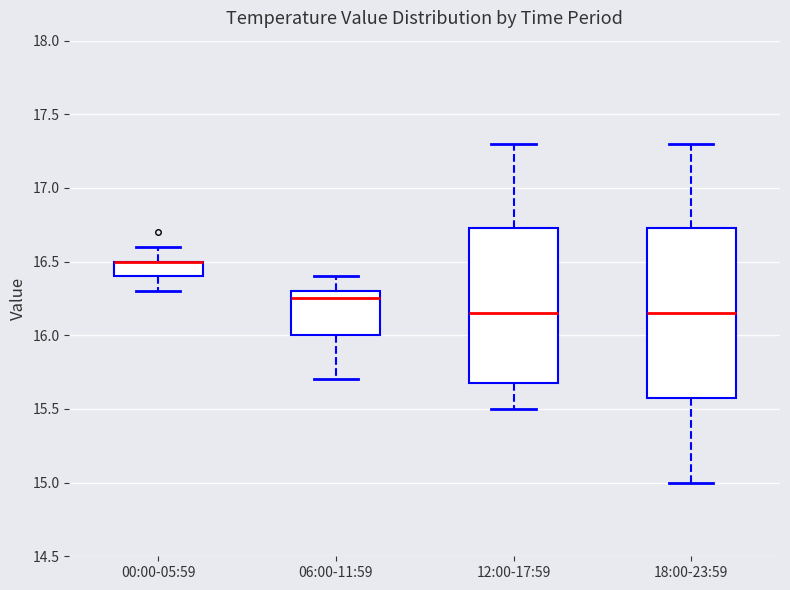

Reading left to right, transcribe this box plot: for each box, give where its median line is, the range the box spans, and where its two whiskers end, as read against the y-axis. The values are not printed on the chart, so give them approximately, as read against the axis.

00:00-05:59: median 16.50 (drawn on the box's upper edge), box 16.40 to 16.50, whiskers 16.30 to 16.60
06:00-11:59: median 16.25, box 16.00 to 16.30, whiskers 15.70 to 16.40
12:00-17:59: median 16.15, box 15.70 to 16.75, whiskers 15.50 to 17.30
18:00-23:59: median 16.15, box 15.60 to 16.75, whiskers 15.00 to 17.30